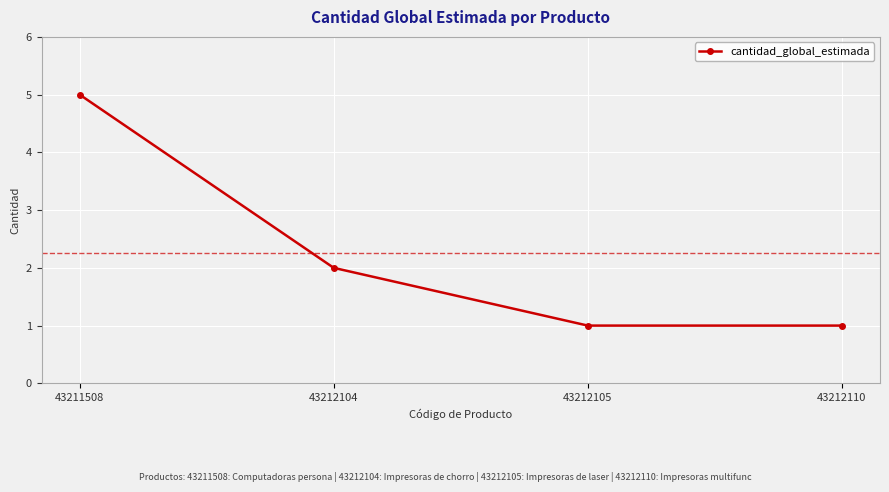

What is the difference between the maximum and second lowest values?

4